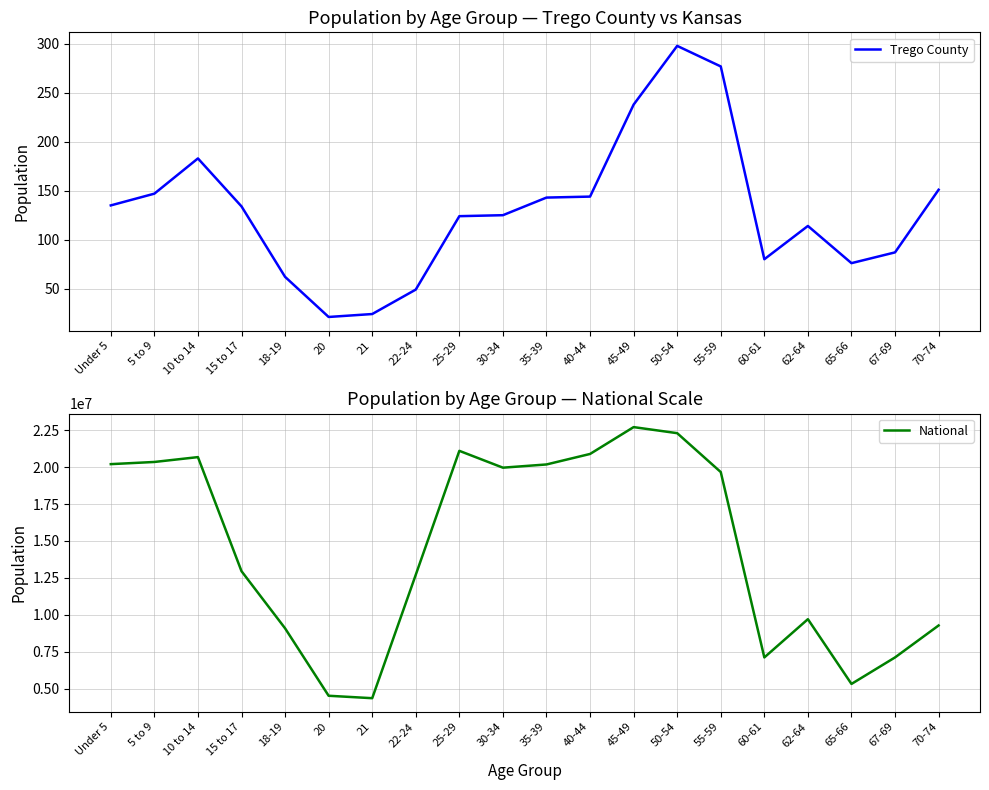

What is the value of the National point at the 14th from the left?

22298125